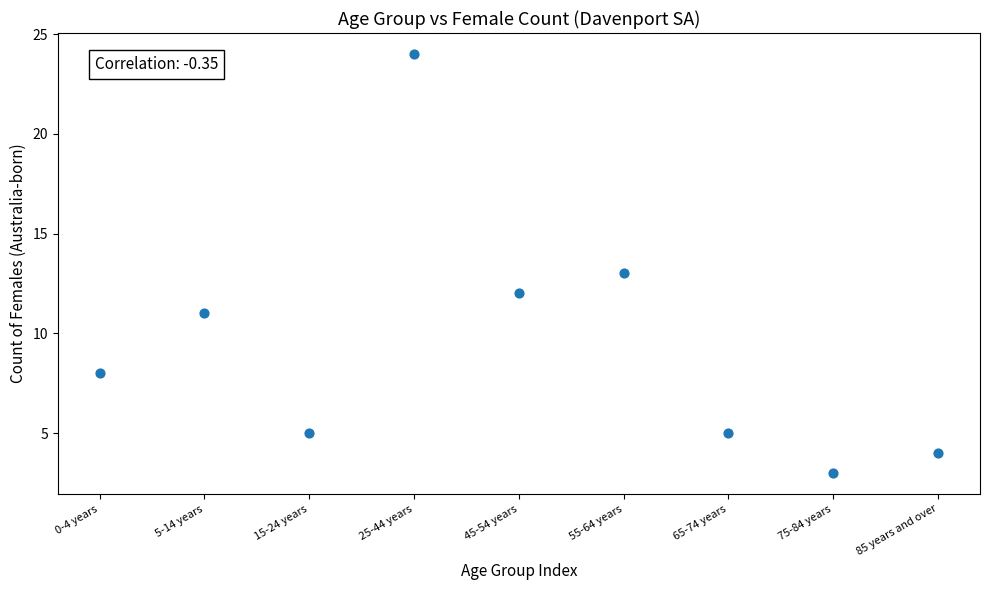

What is the range of Y values (max minus min)?

21